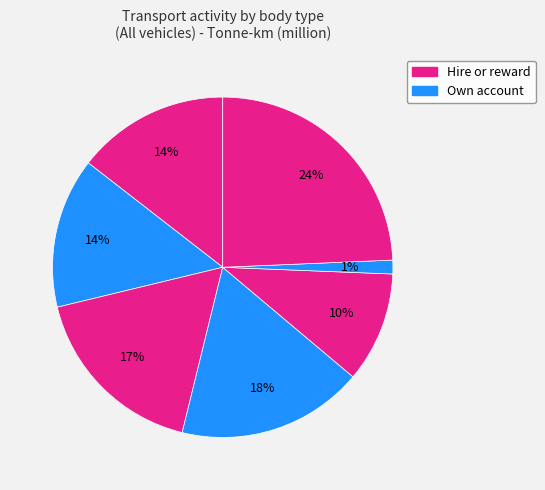

How many segments does this pie chart have?

7